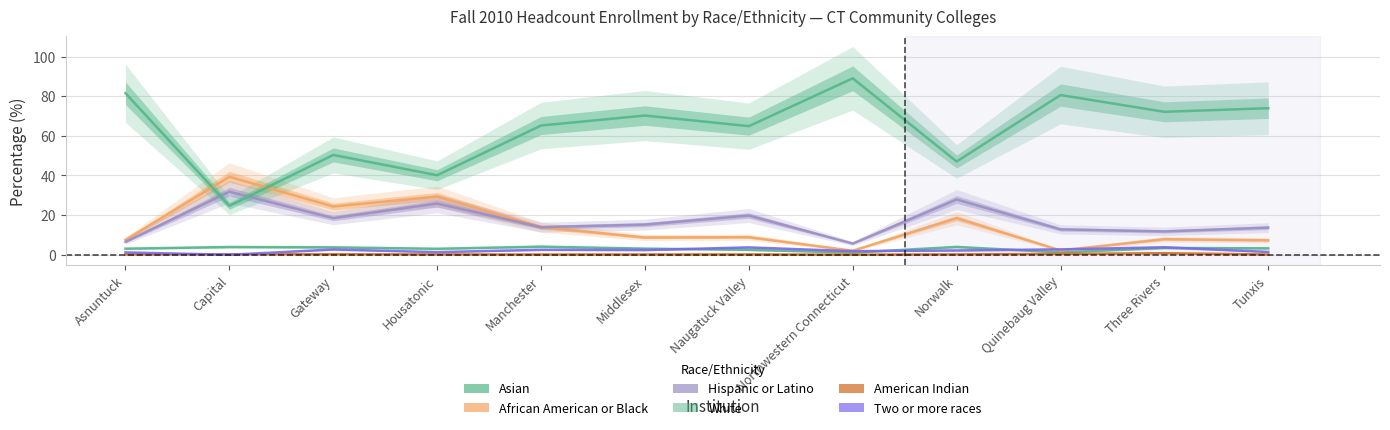

Which label corresponds to the smallest value in the chart?

Capital